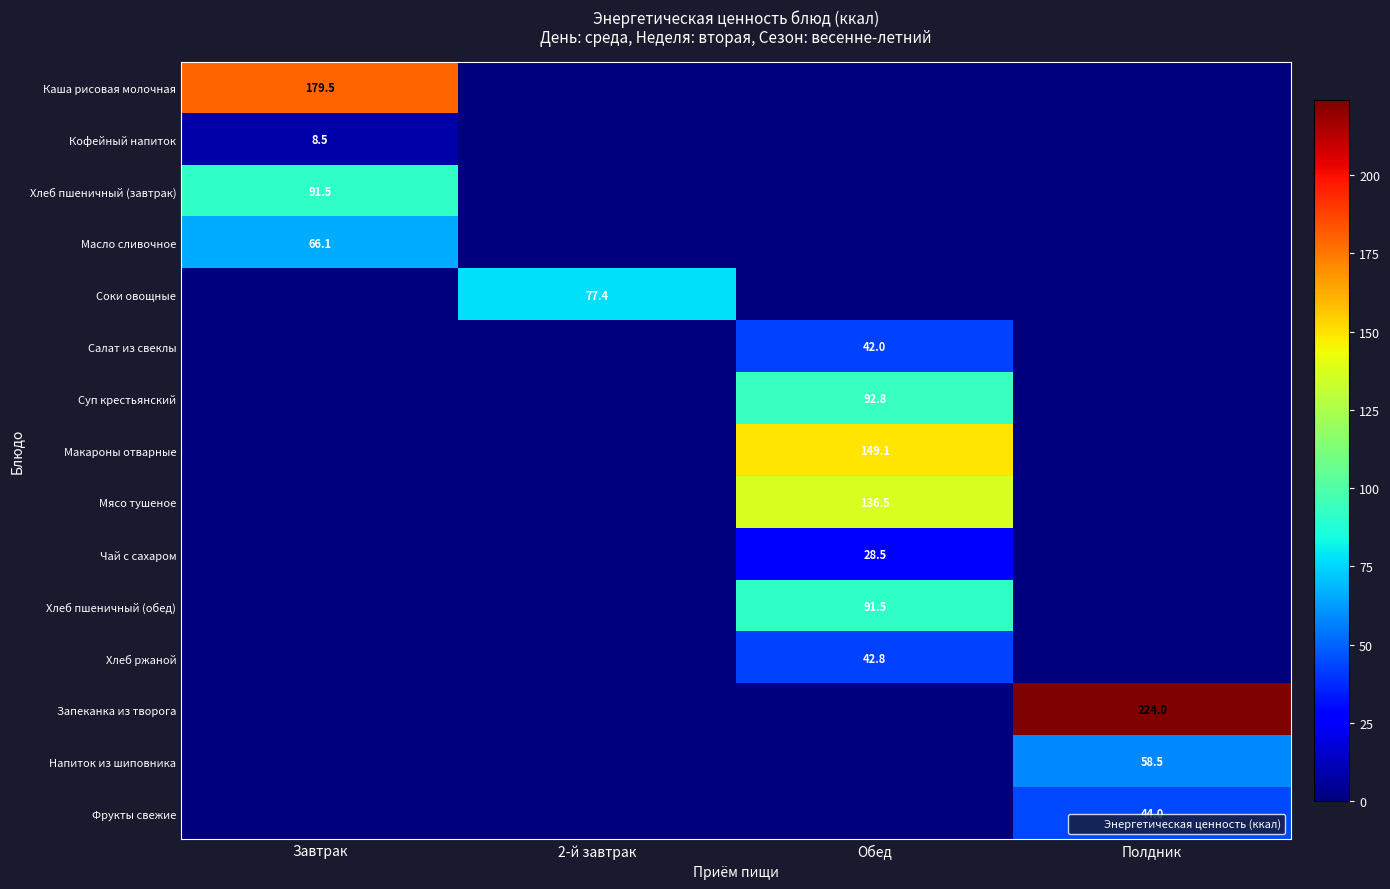

Which series has the widest spread of values?

Запеканка из творога